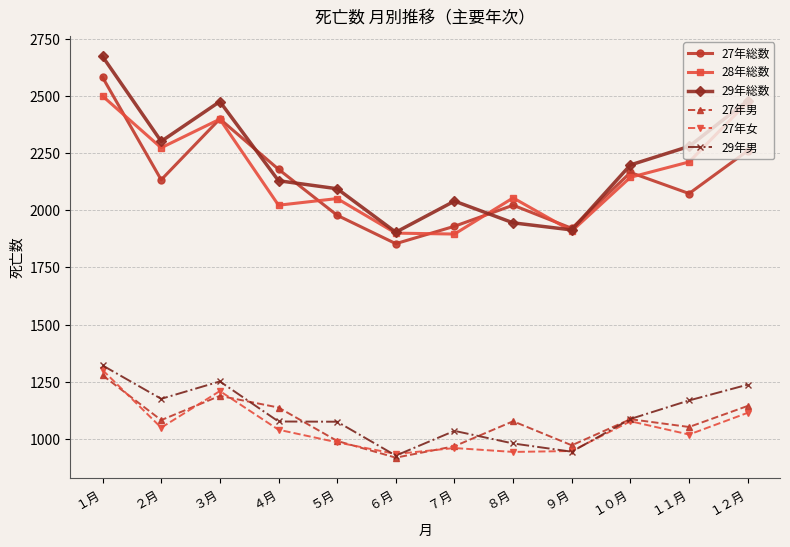

The value of 29年男 at ３月 is 1252. True or false?

True